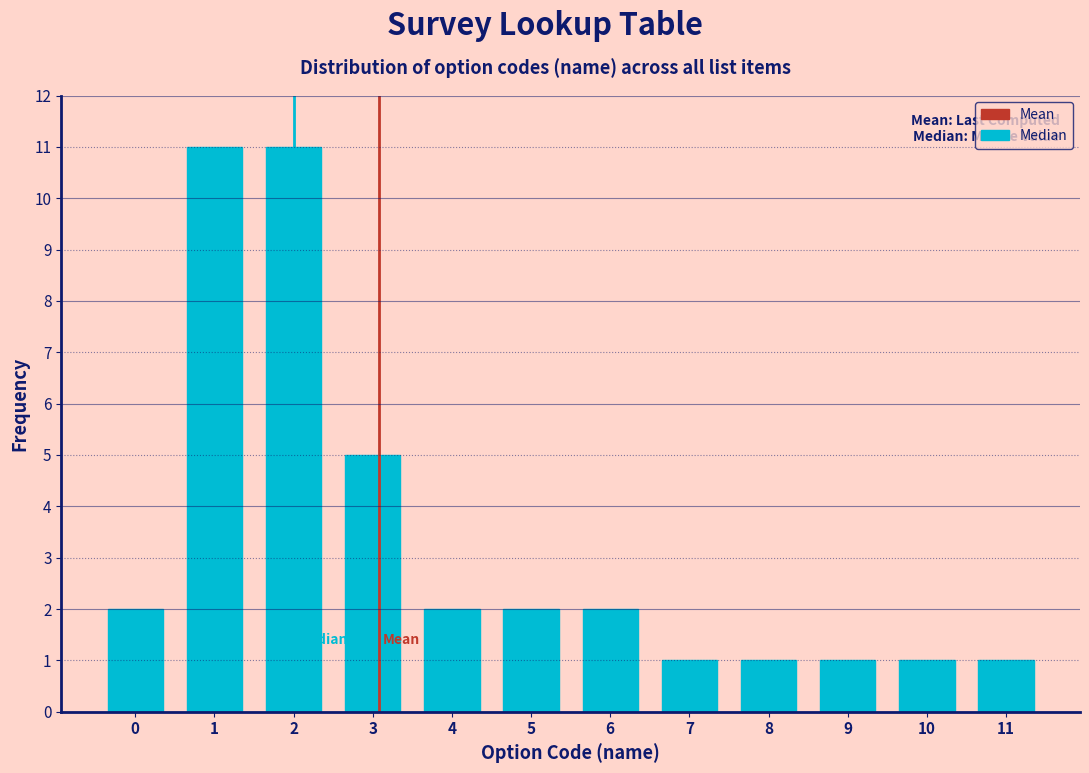

Reading right to left, what are all the values shown in this chart?

1	1	1	1	1	2	2	2	5	11	11	2